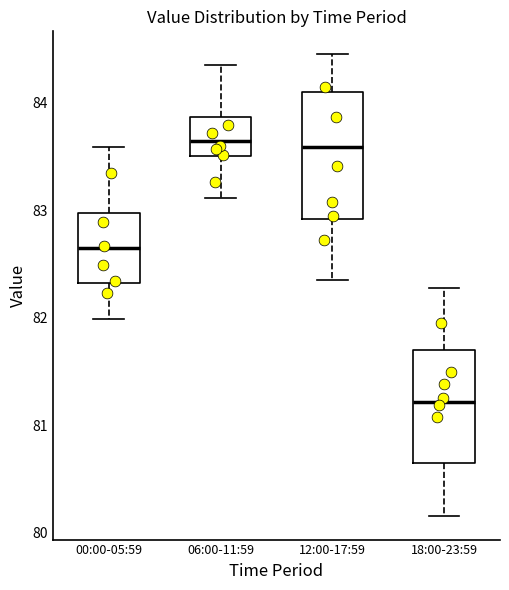

Where does the median line of the box for 12:00-17:59 sit on the y-axis? The values are not printed on the chart, so give them approximately, as read against the axis.

83.6